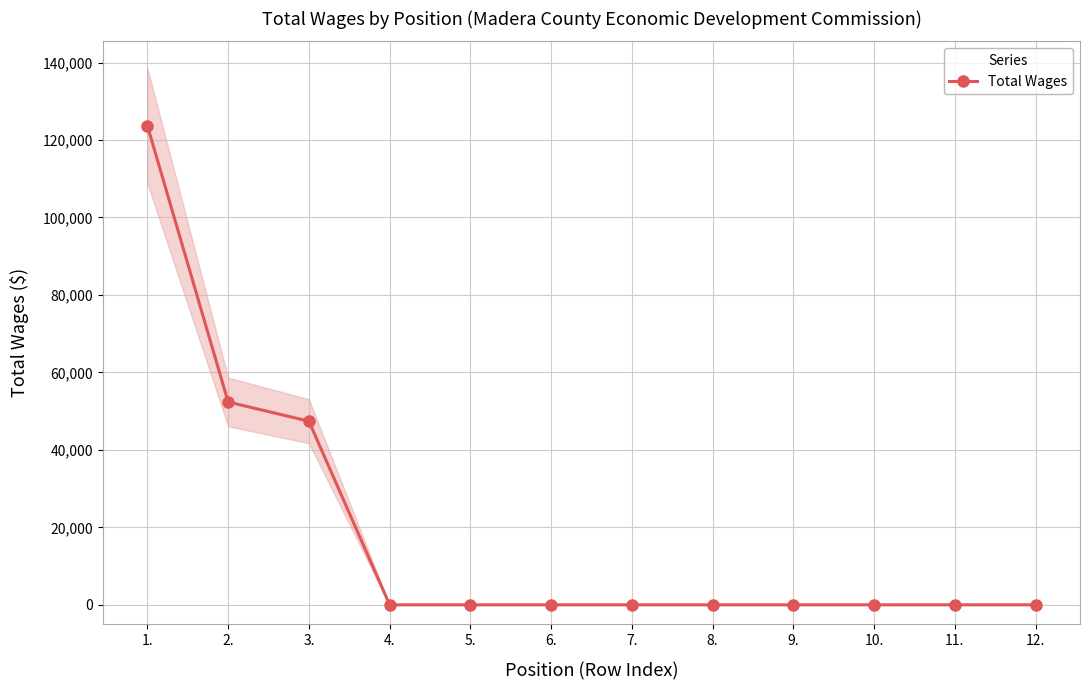

List the labels in order of value, smallest first.

4., 5., 6., 7., 8., 9., 10., 11., 12., 3., 2., 1.